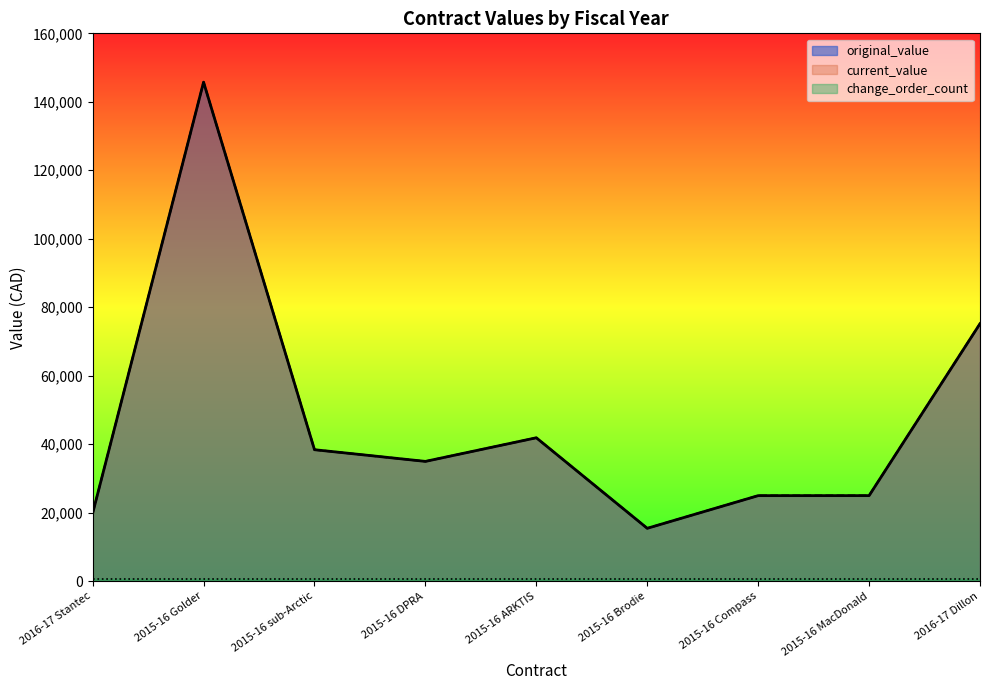

At which category does original_value reach its first local valley?

2015-16 DPRA